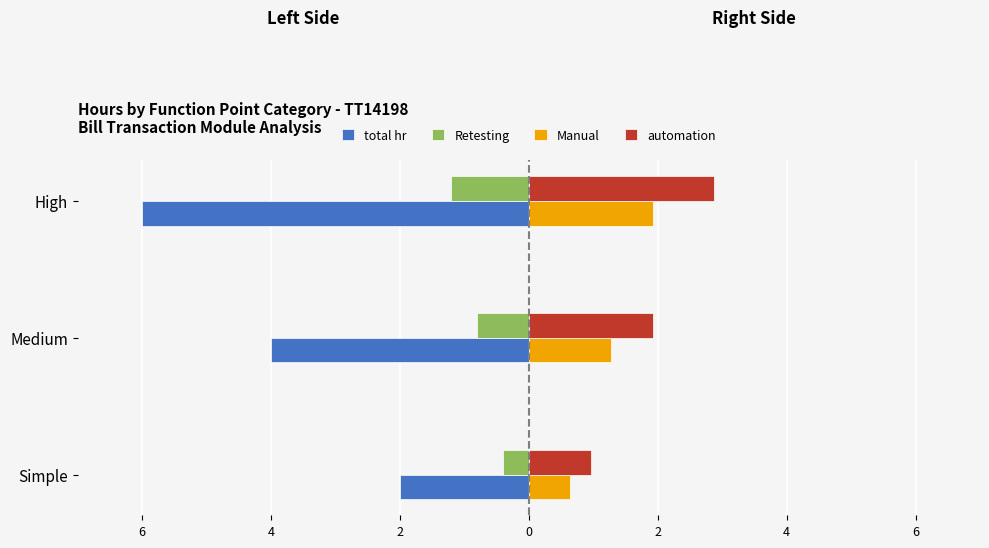

What are all the series names shown in the legend?

total hr, Retesting, Manual, automation